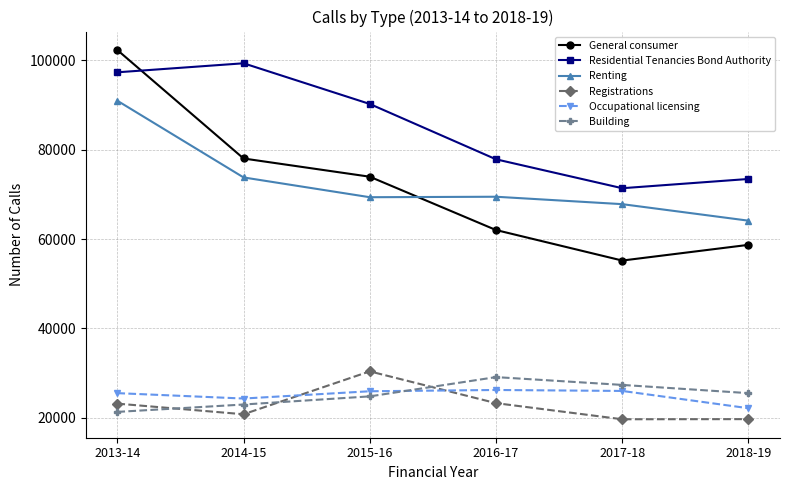

What is the minimum value shown in the chart?

19695